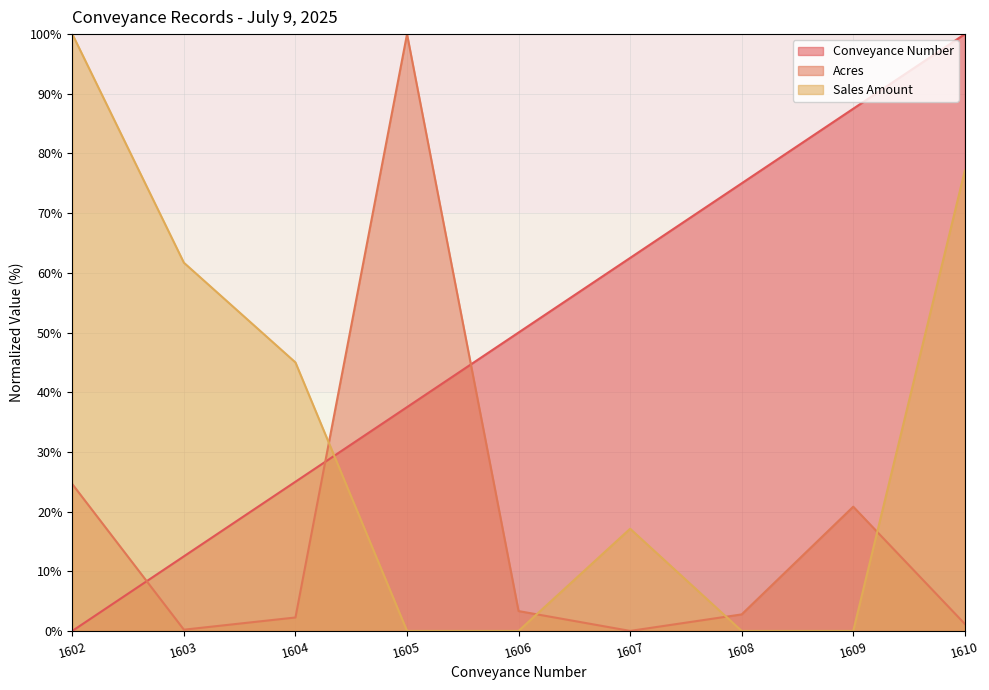

Does the chart have visible grid lines?

Yes